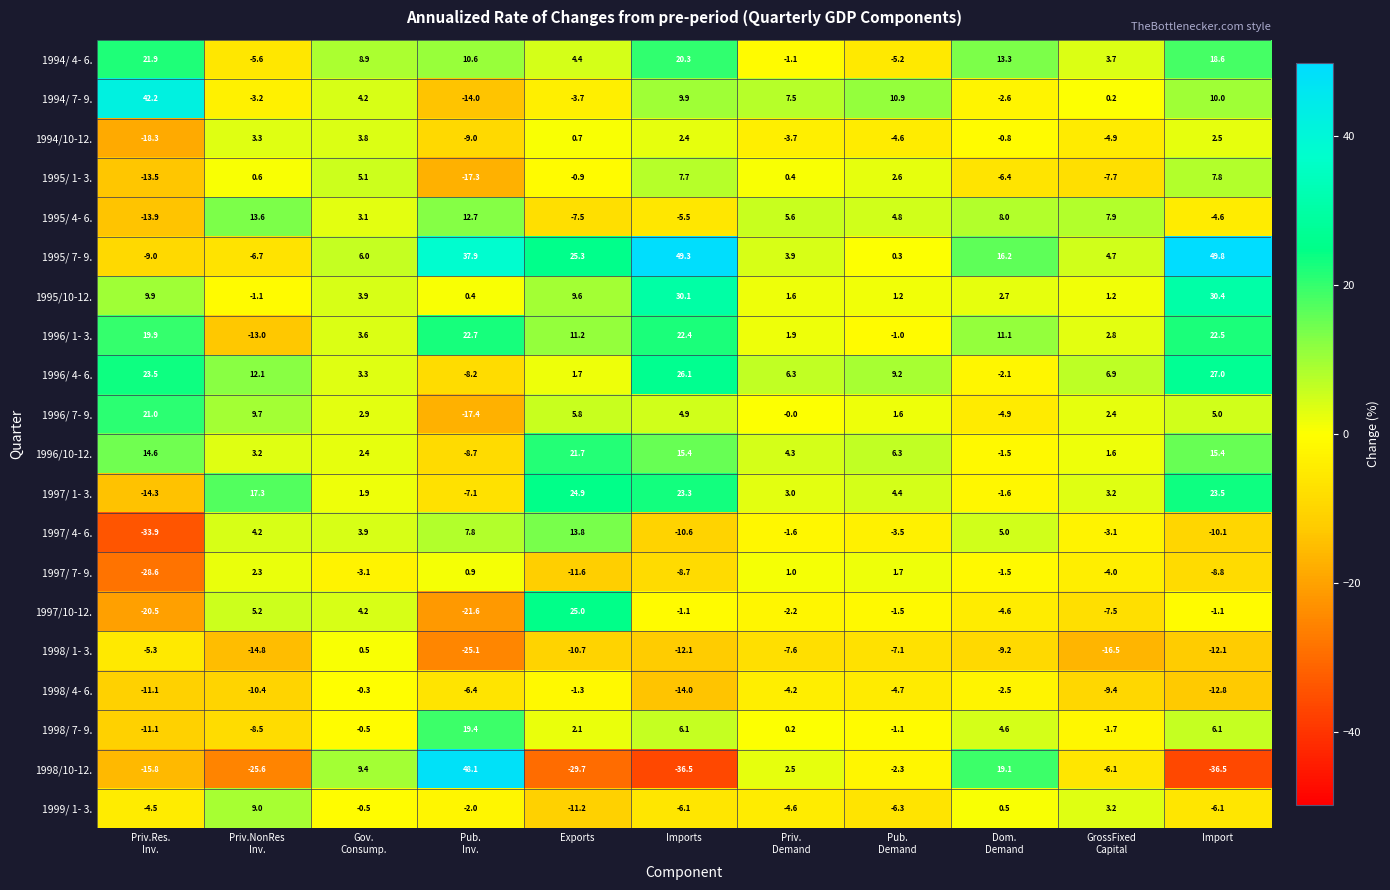

What is the sum of all 1995/ 7- 9. values?

177.7